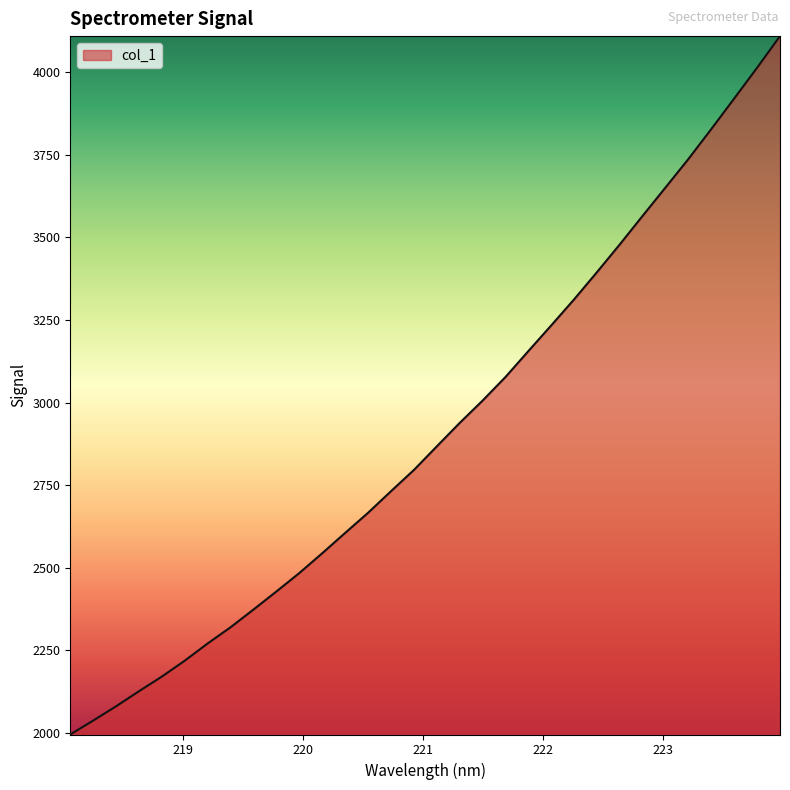

What is the difference between the maximum and minimum values?

2113.1